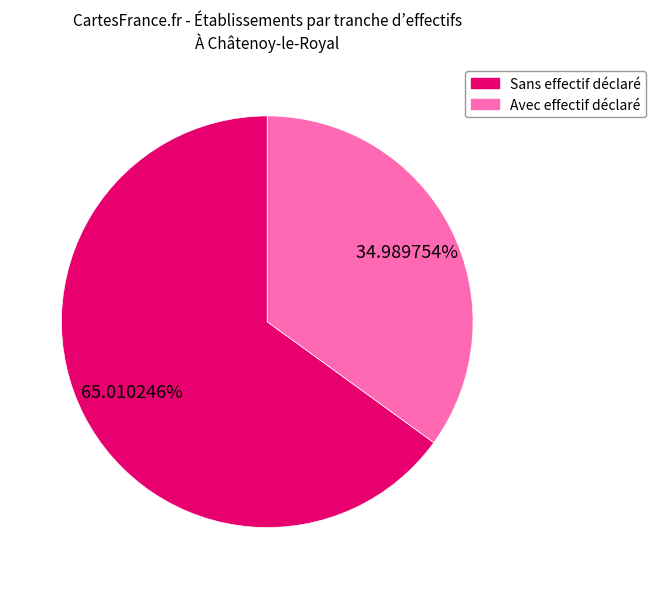

Is there any slice that represents more than half of the pie?

Yes